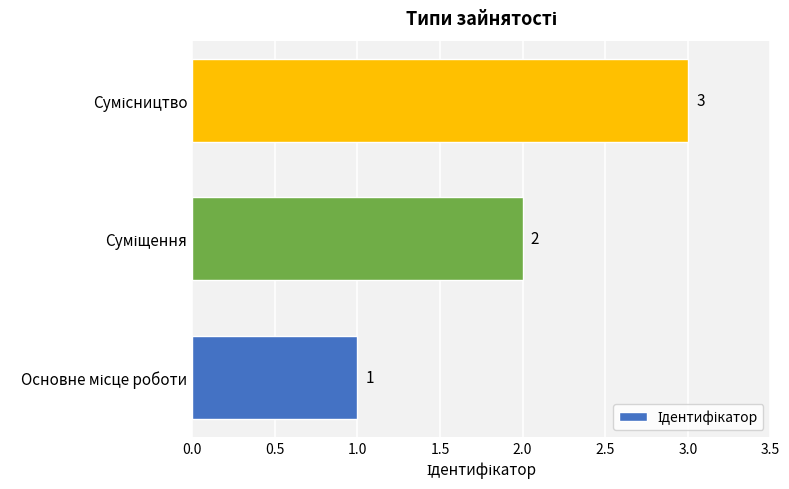

What is the sum of all values?

6